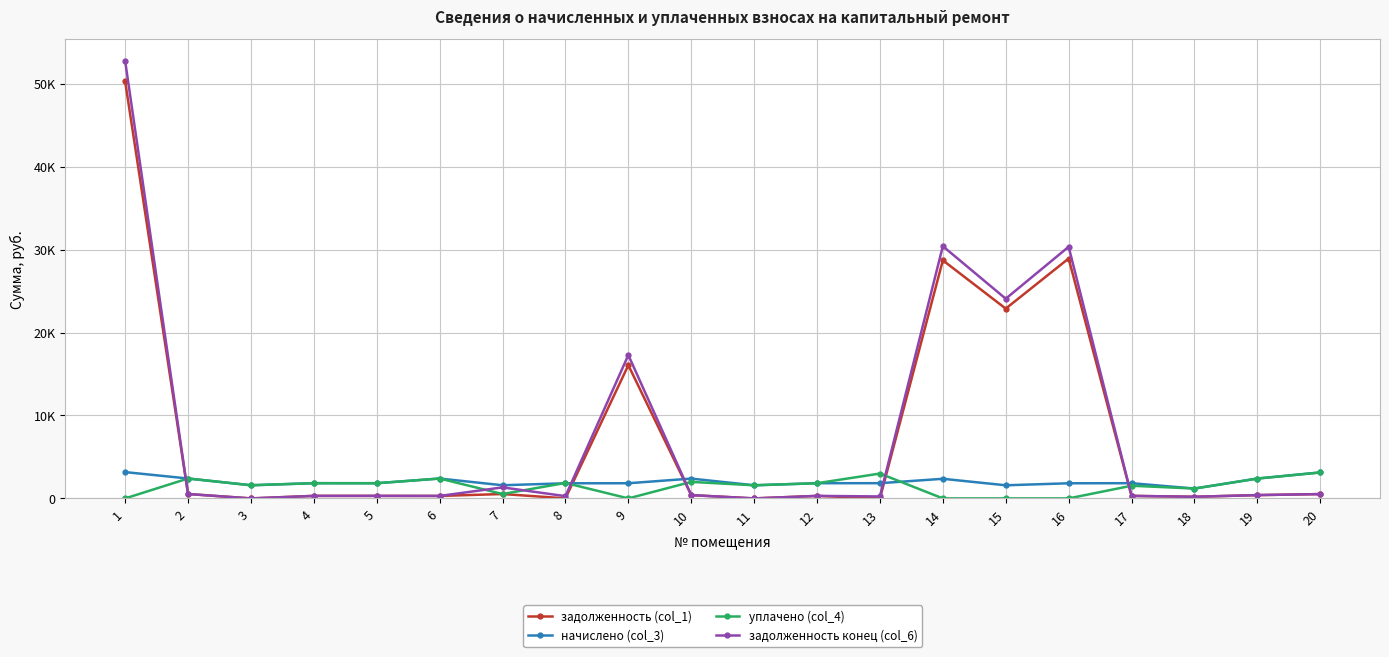

Does the chart display data point markers on the line(s)?

Yes